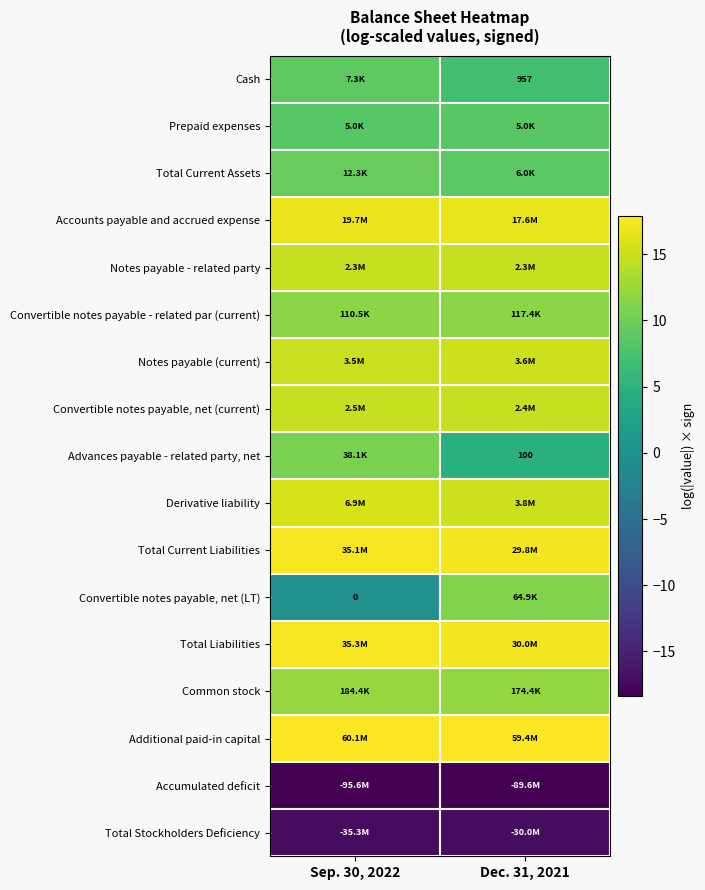

Rank the categories by Accounts payable and accrued expense value from highest to lowest.

Sep. 30, 2022, Dec. 31, 2021